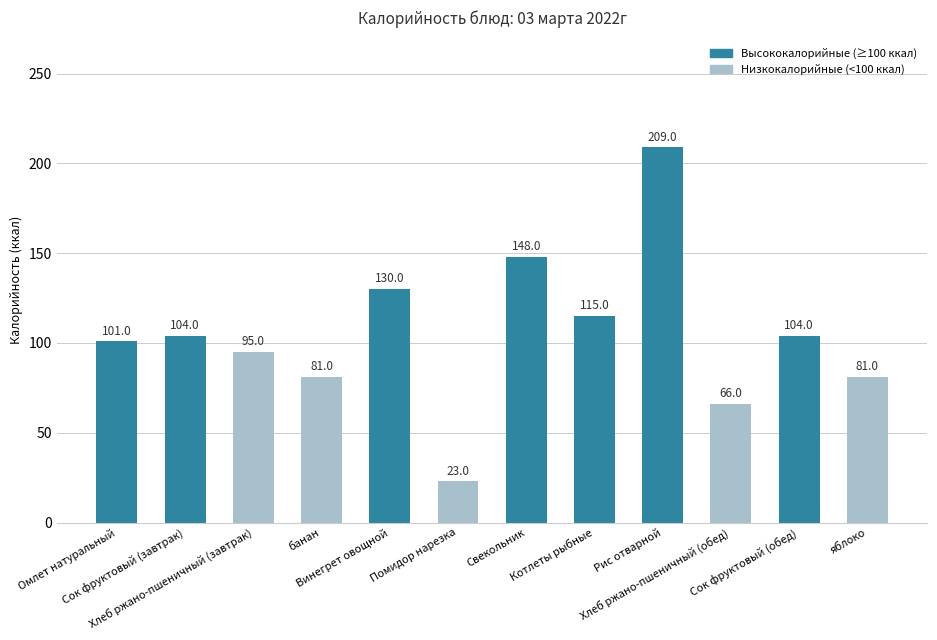

The value at Помидор нарезка is 23. True or false?

True